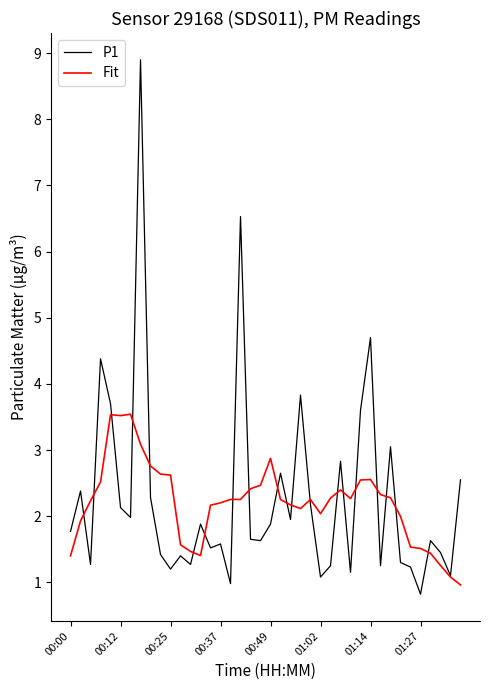

Which series has the largest range (max minus min)?

P1